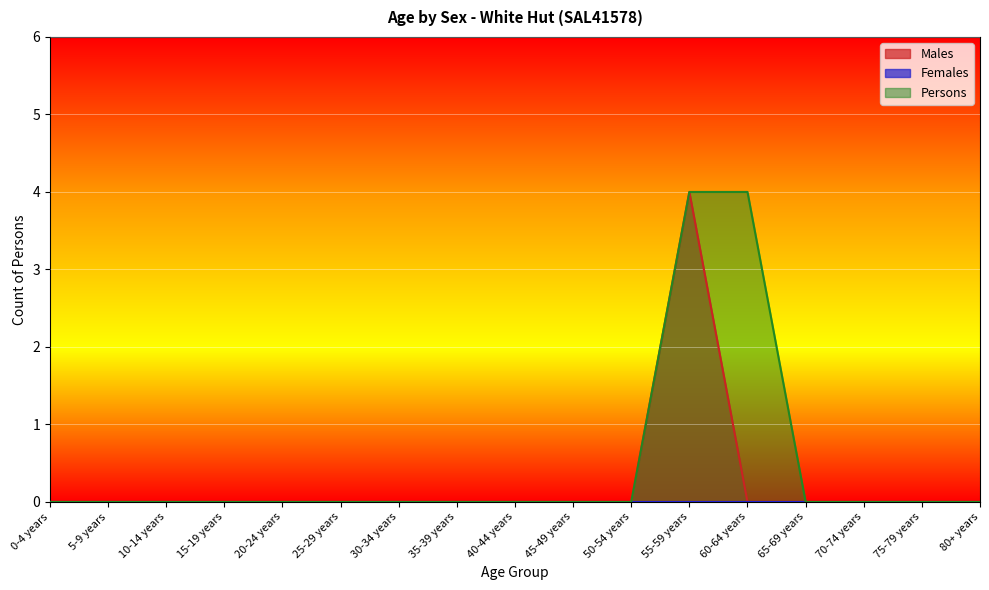

Which category has the highest value across all series?

55-59 years